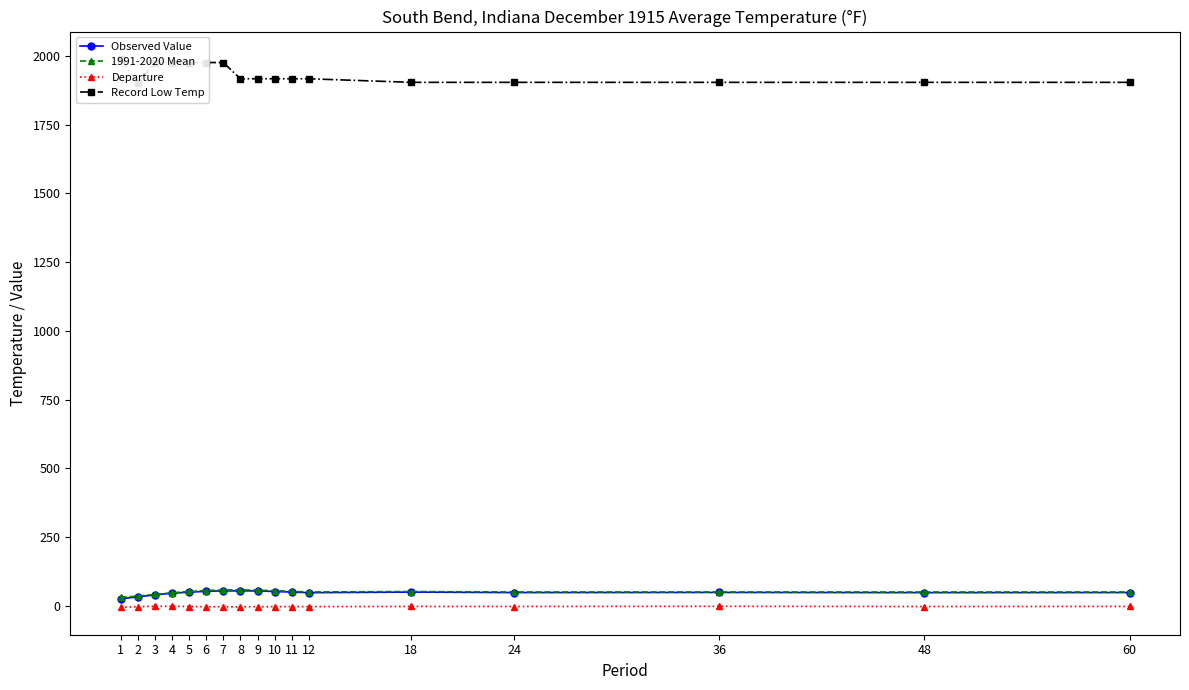

What is the value of the Observed Value point at the 5th from the left?

49.9